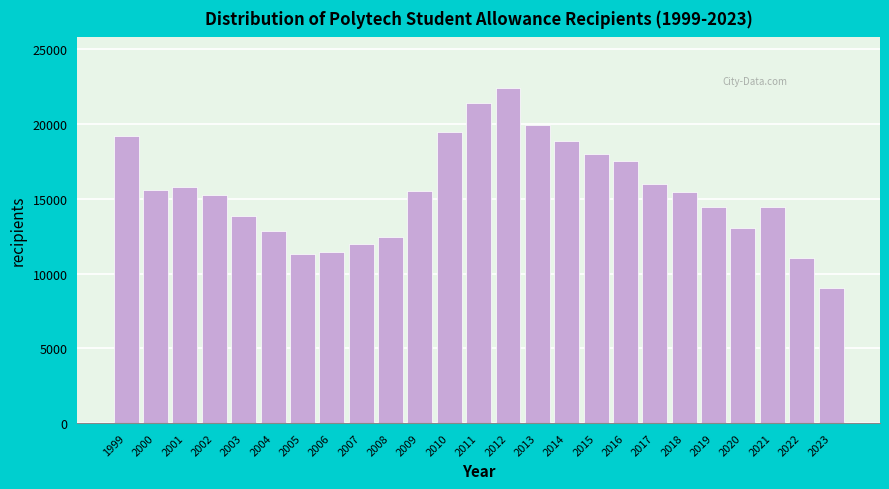

What is the sum of all values?

386508